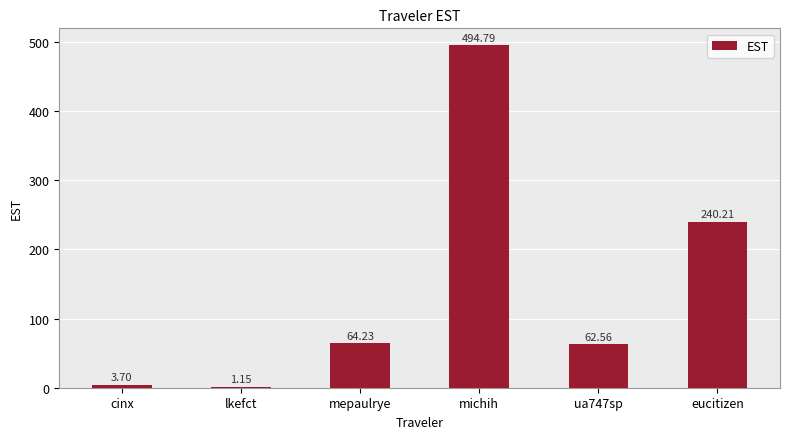

What is the ratio of the value at ua747sp to the value at mepaulrye?

1.0